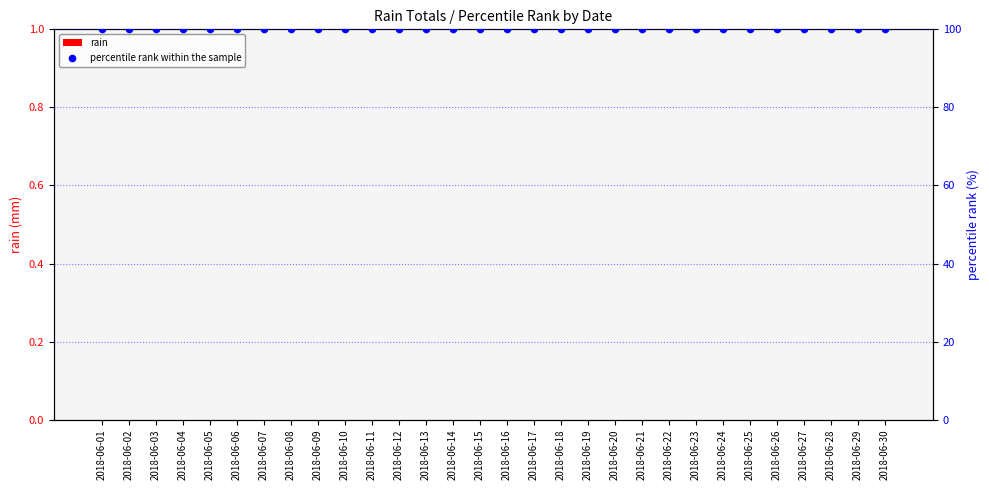

What is the total value across all series at 2018-06-18?

100